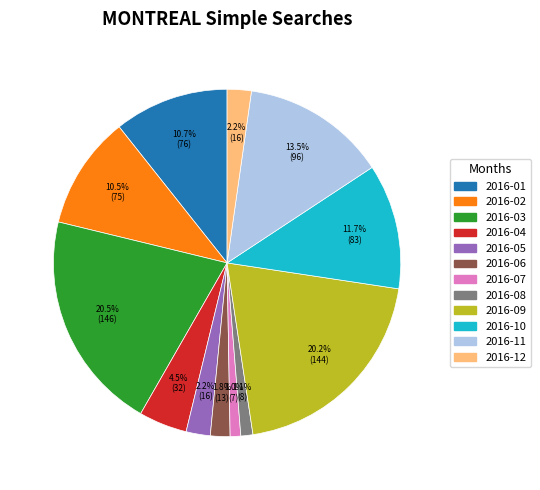

Do 2016-02 and 2016-07 together represent more than half of the pie?

No